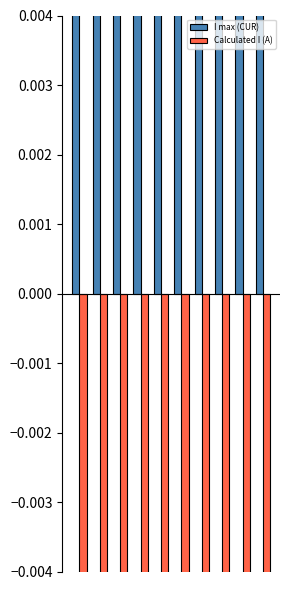

What is the average value of the I max (CUR) series?

1.2